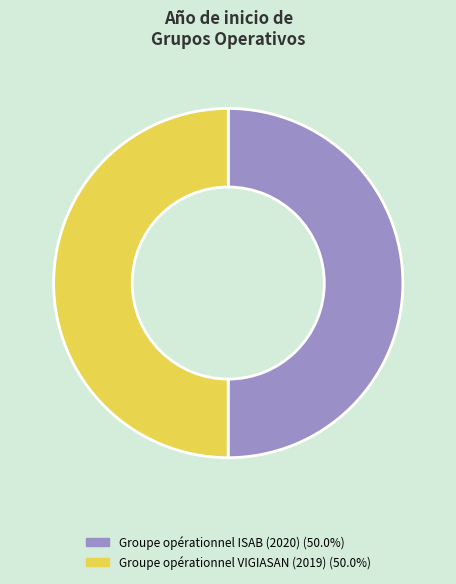

Approximately how many times larger is the value at Groupe opérationnel VIGIASAN (2019) (50.0%) compared to Groupe opérationnel ISAB (2020) (50.0%)?

1.0